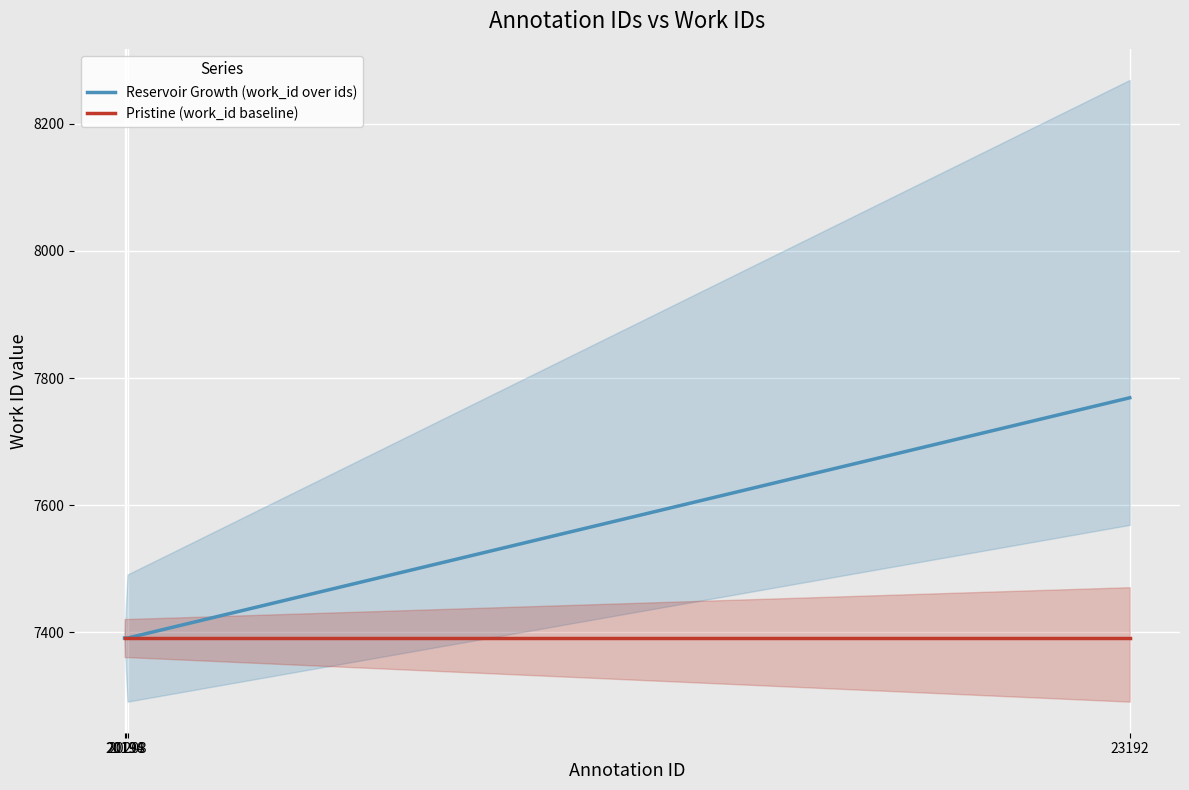

Which label corresponds to the largest value in the chart?

23192